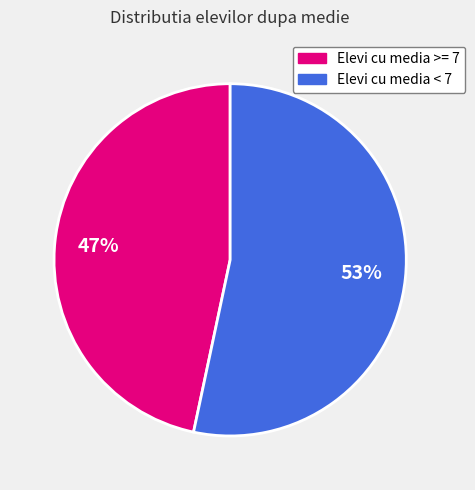

Do Elevi cu media >= 7 and Elevi cu media < 7 together represent more than half of the pie?

Yes